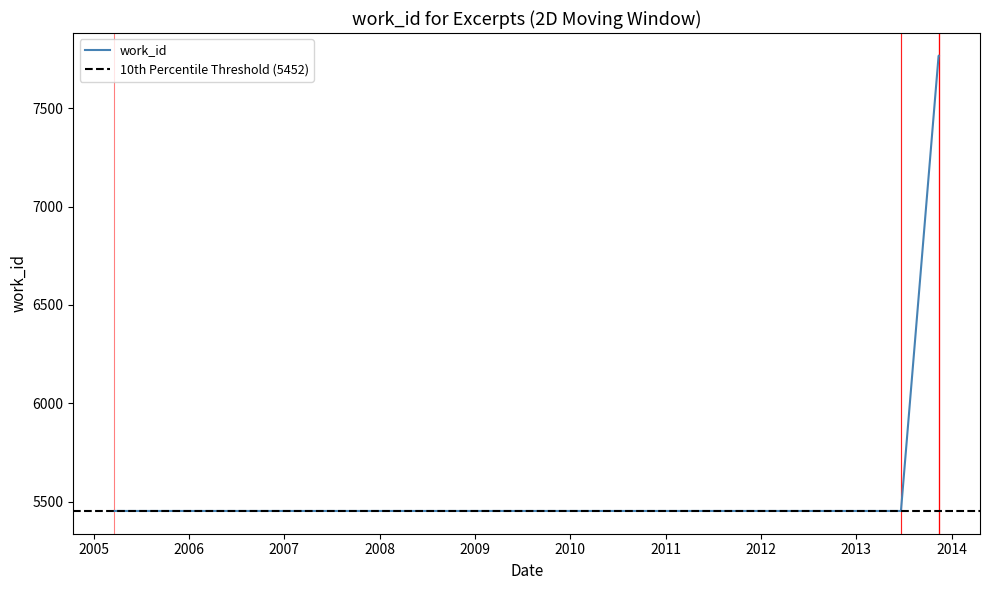

What is the sum of the values at 2005-03-21 and 2013-06-21?

10904